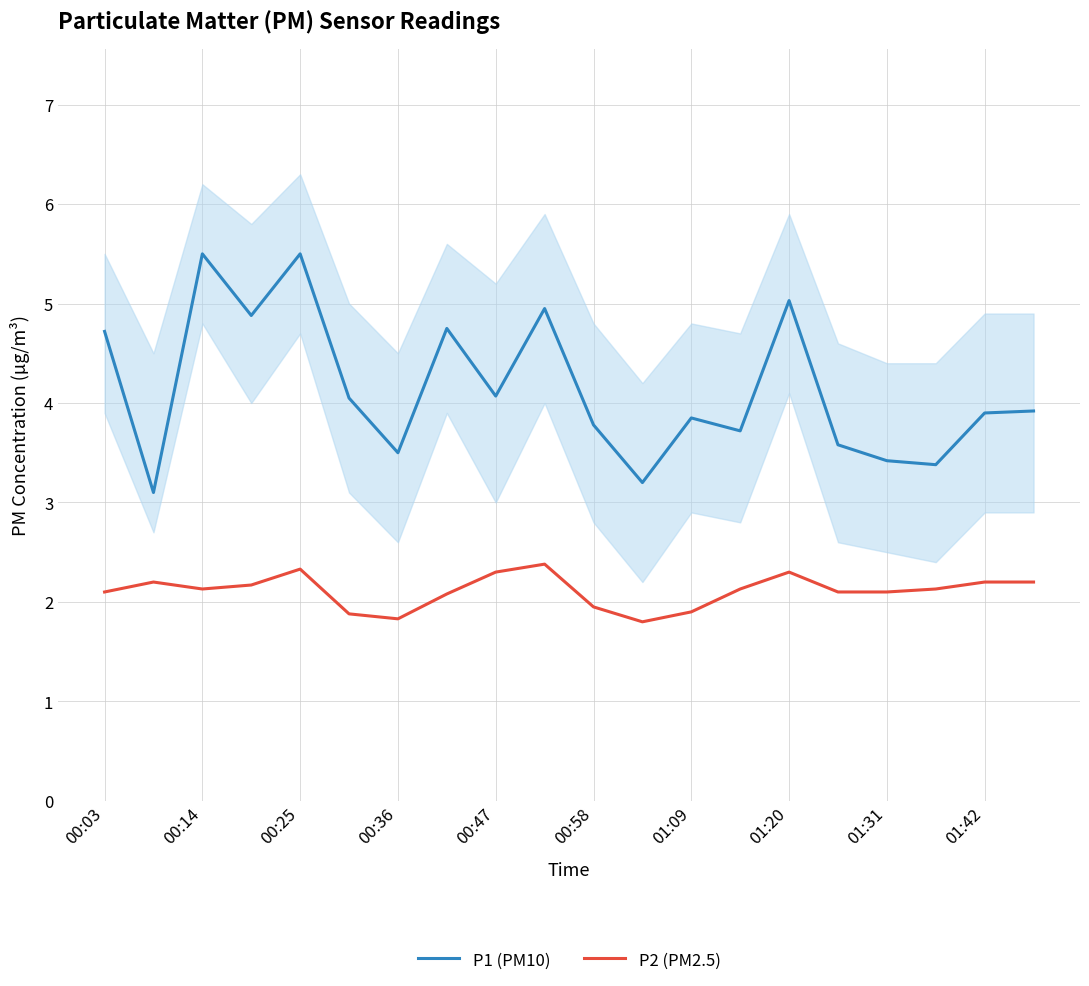

Is it true that P2 (PM2.5) equals 3.1 at 00:03?

False